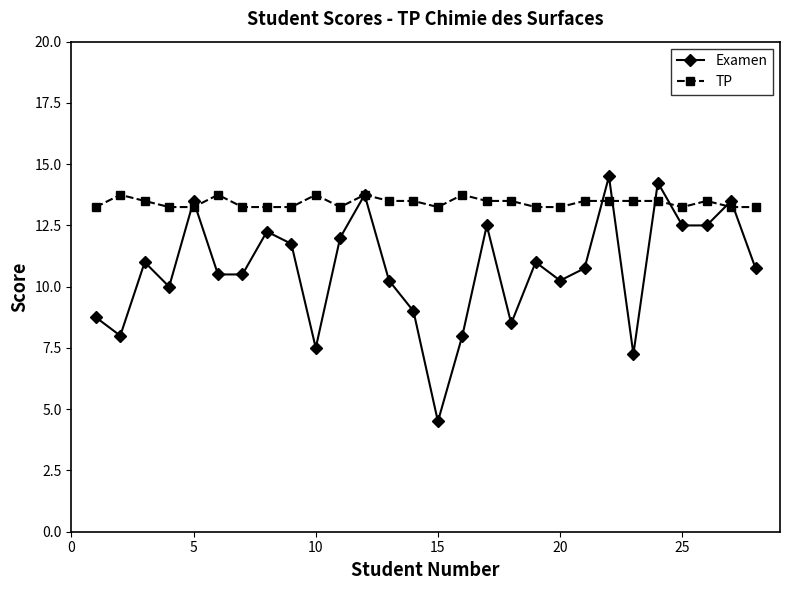

Which series has the largest range (max minus min)?

Examen